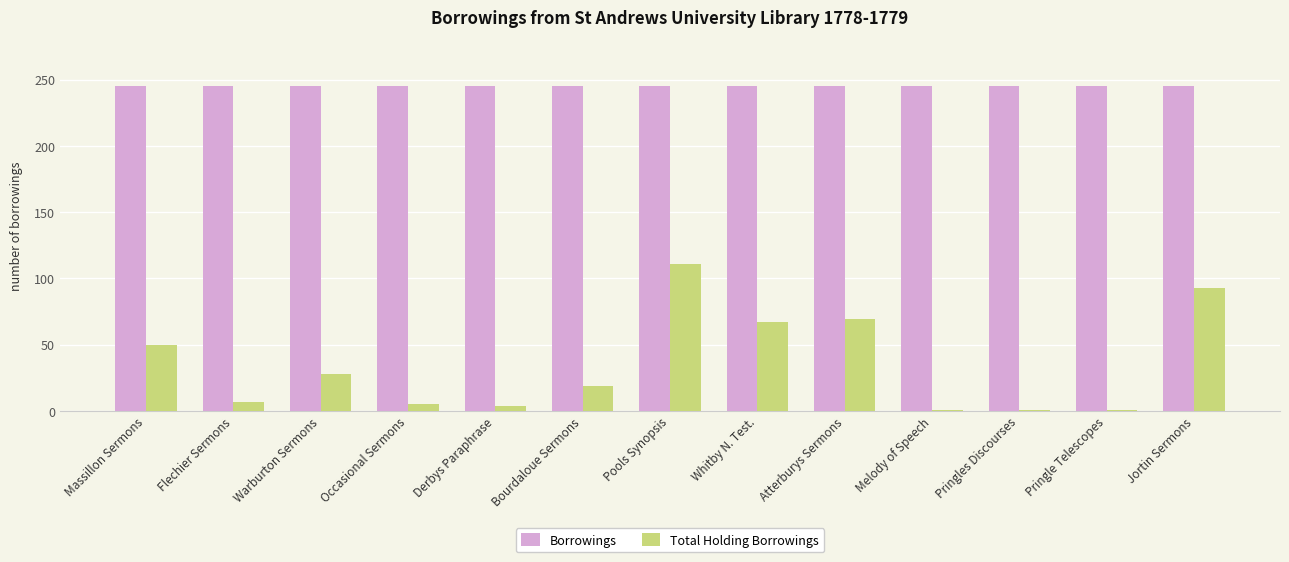

Which series has the largest range (max minus min)?

Total Holding Borrowings